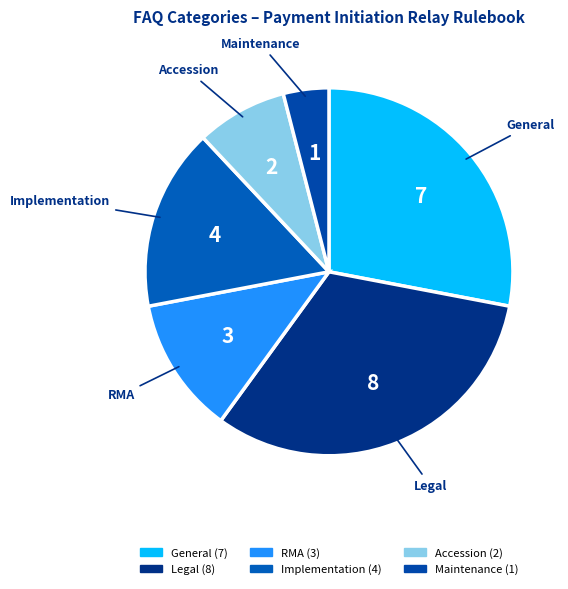

How many slices are in this pie chart?

6